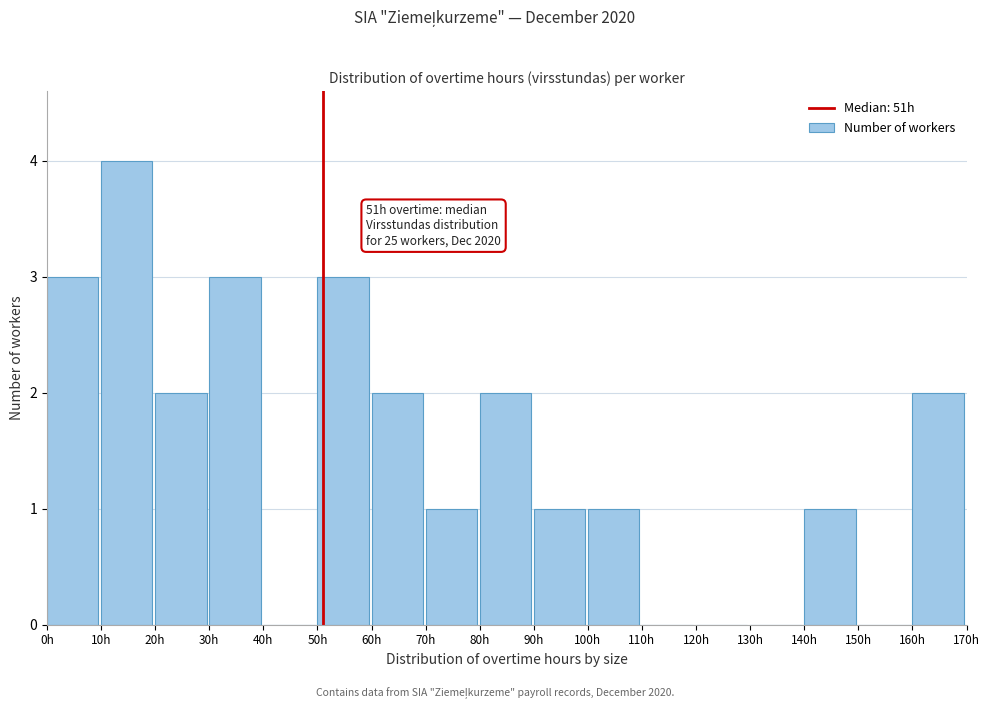

Over which range of the x-axis is the bar tallest?

10 to 20